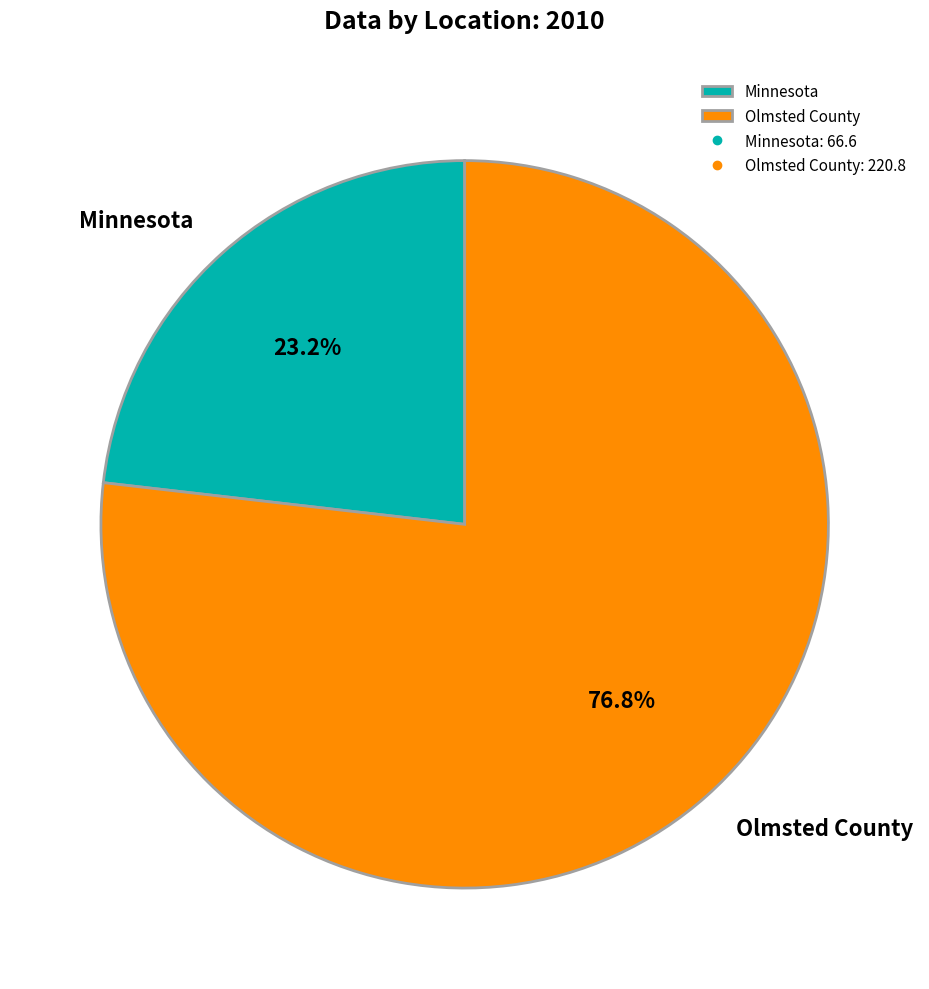

Which category has the biggest portion of the pie?

Olmsted County